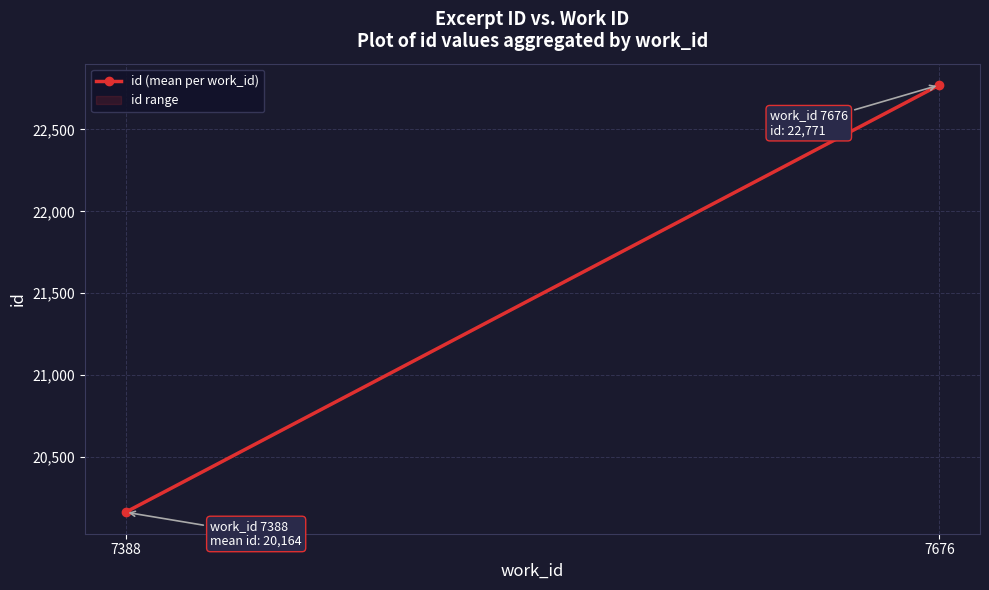

Approximately how many times larger is the value at 7676 compared to 7388?

1.1